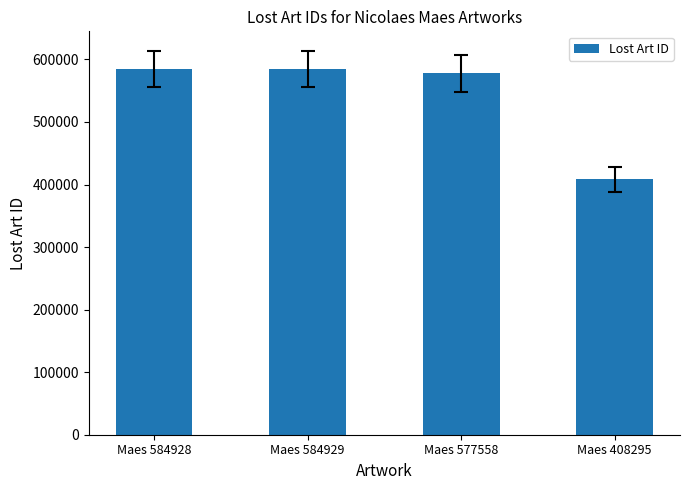

How many data points does each series have?

4